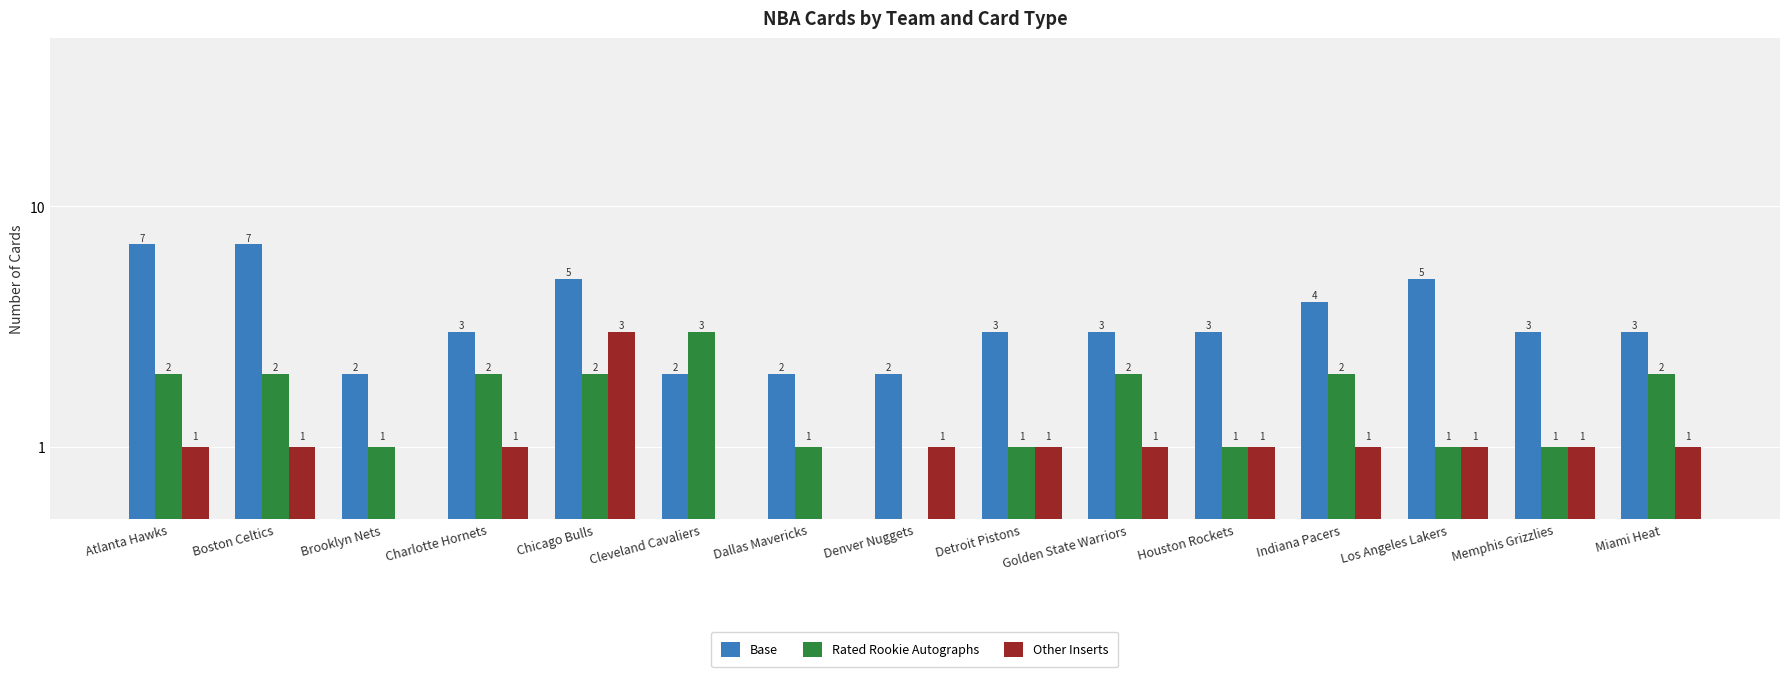

Which label corresponds to the smallest value in the chart?

Denver Nuggets